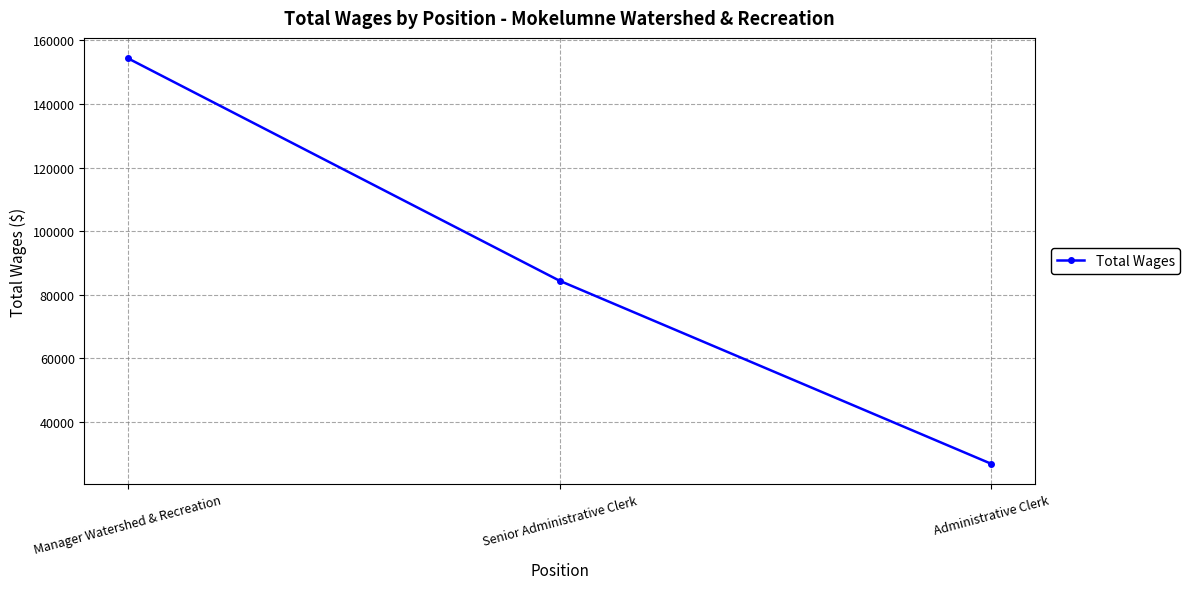

Reading left to right, list all the values displayed in this chart.

154409	84415	26816